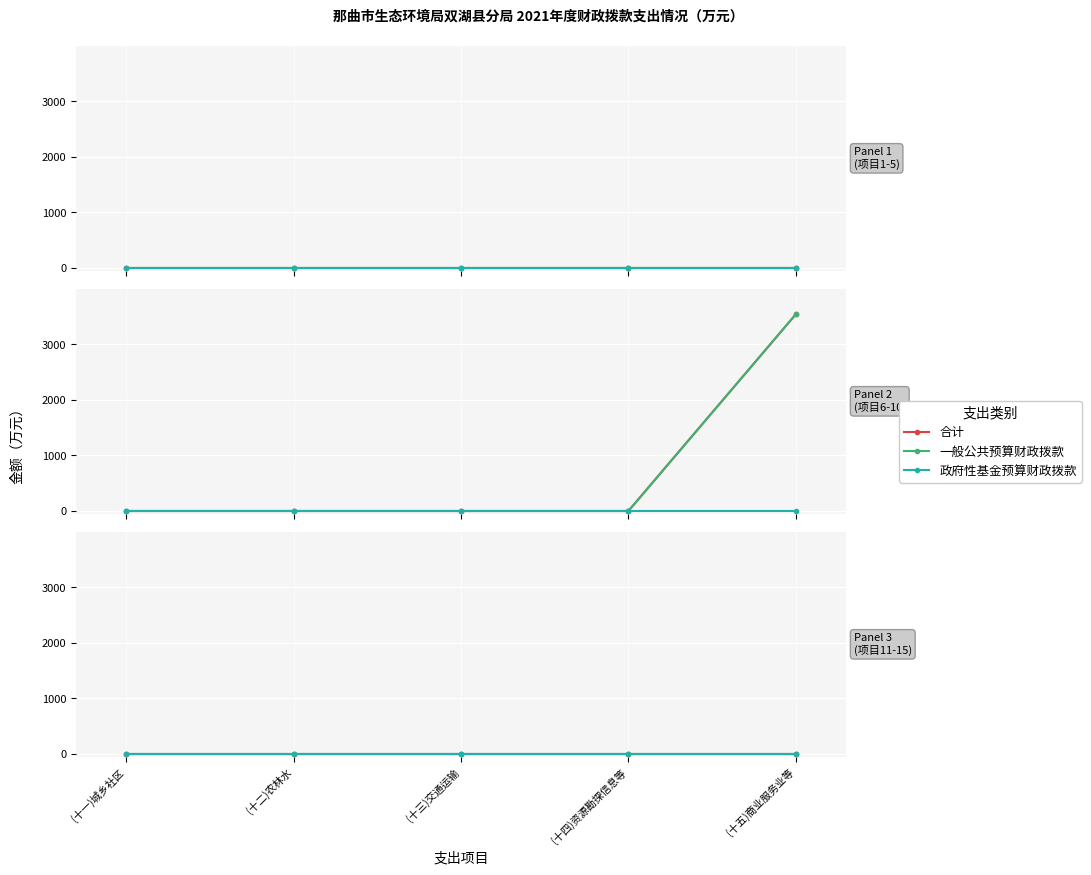

Reading right to left, extract all data points from this chart.

合计: 14=0.0	13=0.0	12=0.0	11=0.0	10=0.0	9=3540.1	8=0.0	7=0.0	6=0.0	5=0.0	4=0.0	3=0.0	2=0.0	1=0.0	0=0.0
一般公共预算财政拨款: 14=0.0	13=0.0	12=0.0	11=0.0	10=0.0	9=3540.1	8=0.0	7=0.0	6=0.0	5=0.0	4=0.0	3=0.0	2=0.0	1=0.0	0=0.0
政府性基金预算财政拨款: 14=0.0	13=0.0	12=0.0	11=0.0	10=0.0	9=0.0	8=0.0	7=0.0	6=0.0	5=0.0	4=0.0	3=0.0	2=0.0	1=0.0	0=0.0